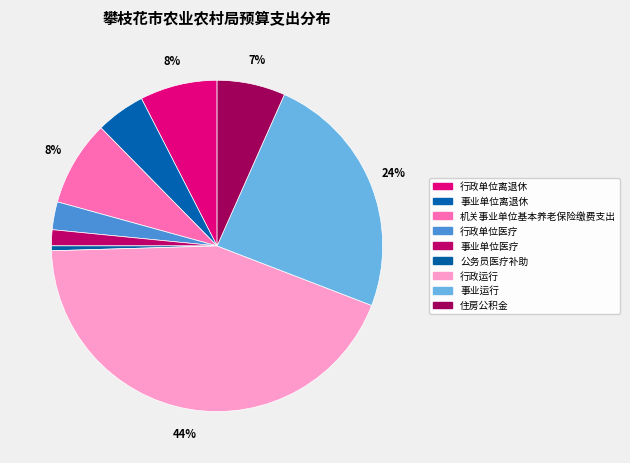

To the nearest percent, what is the average slice percentage?

11%